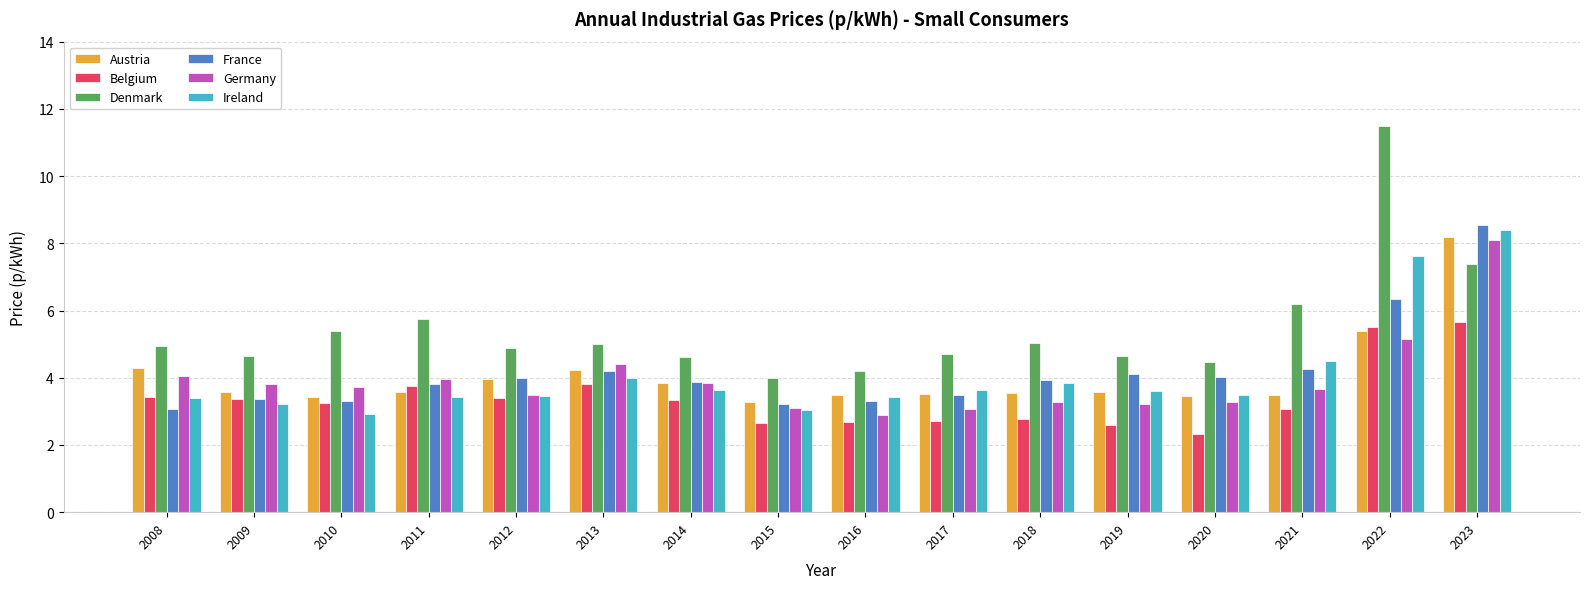

How many groups of bars are there?

16